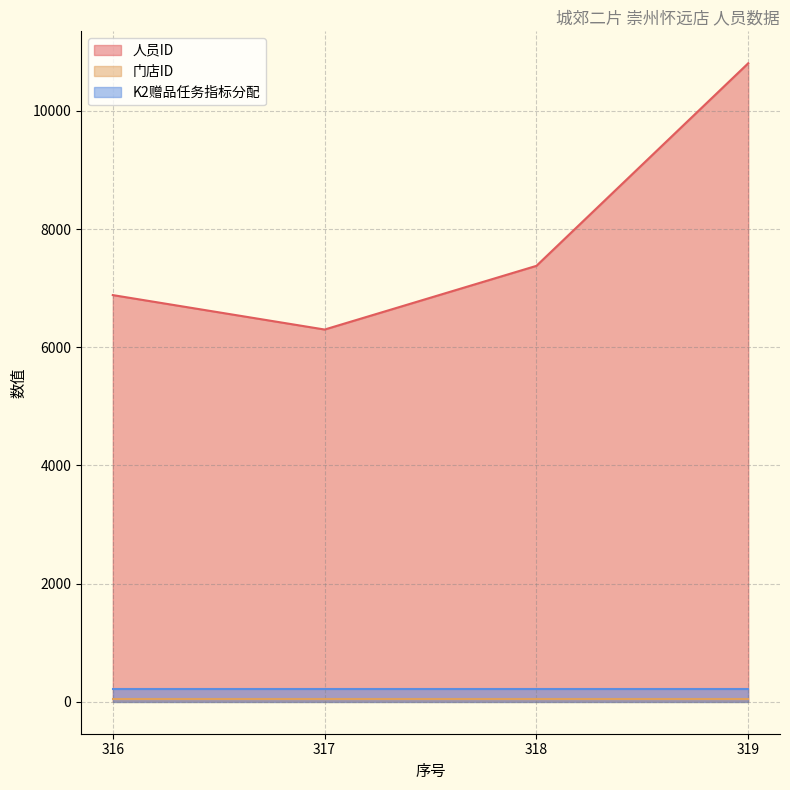

List the labels in order of 人员ID value, smallest first.

317, 316, 318, 319